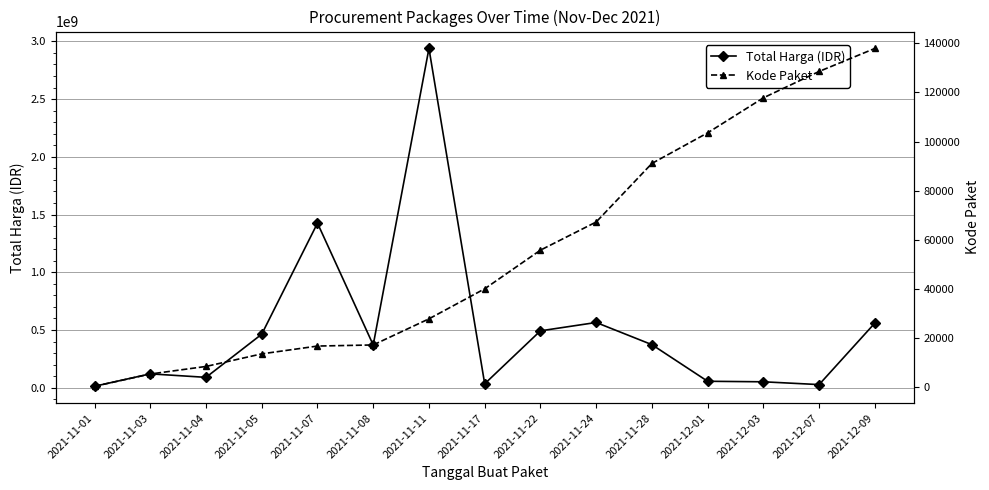

Is it true that Kode Paket equals 17272 at 2021-11-08?

True